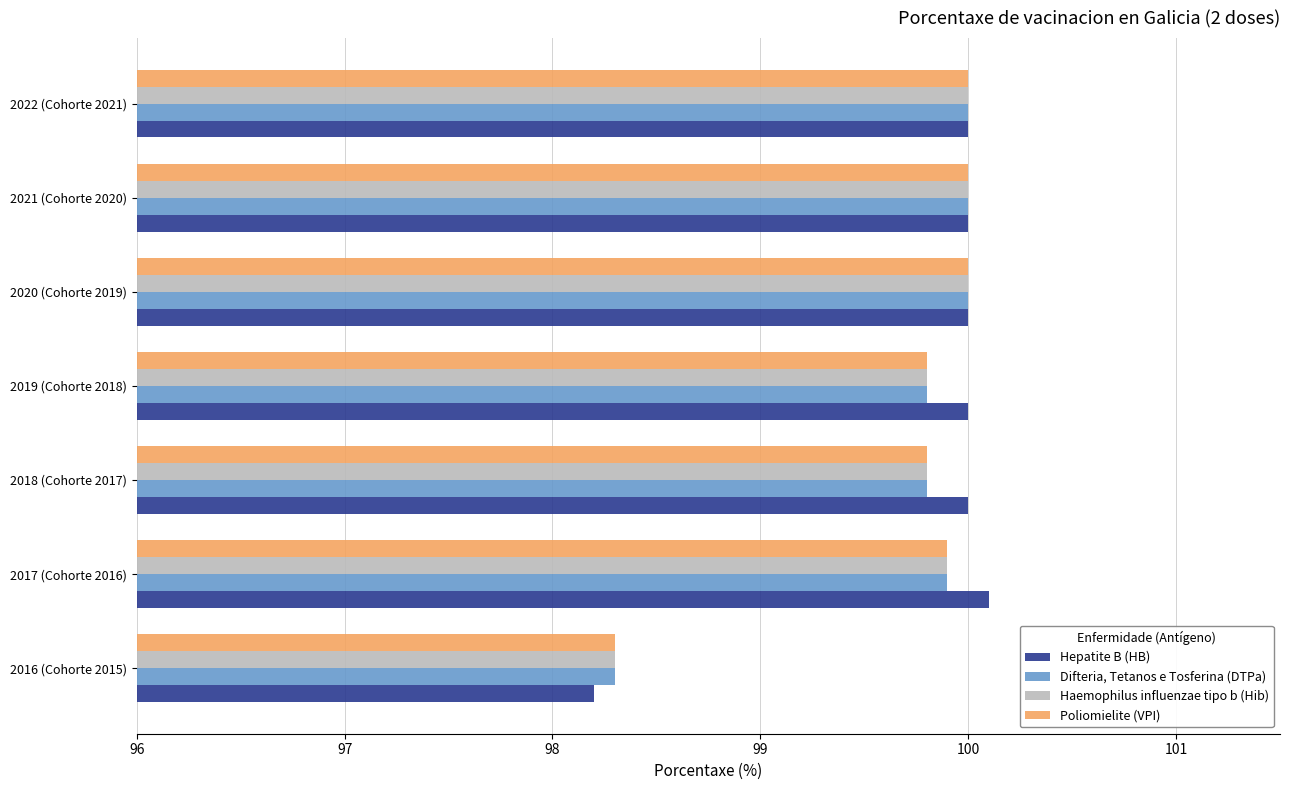

What is the total value across all series at 2018 (Cohorte 2017)?

399.4